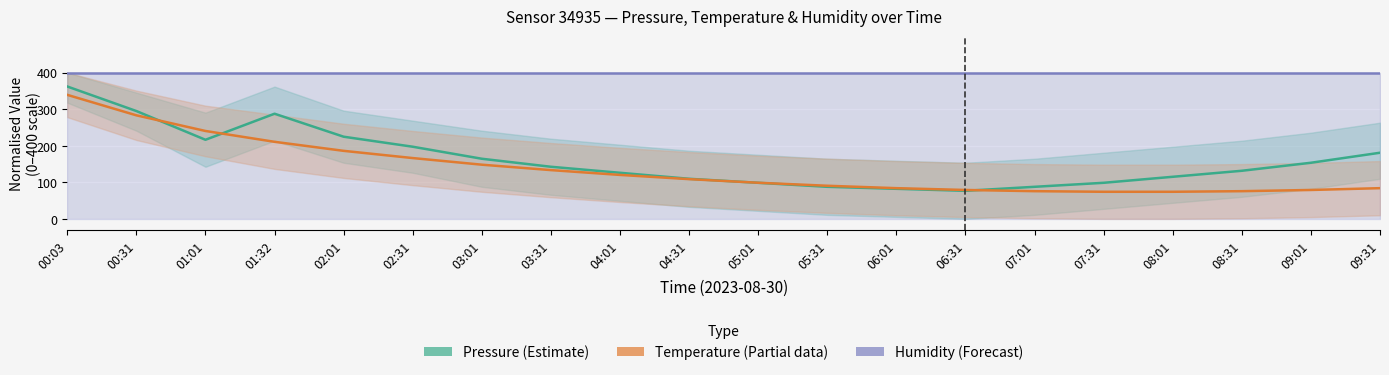

What position from the left is 06:31?

14